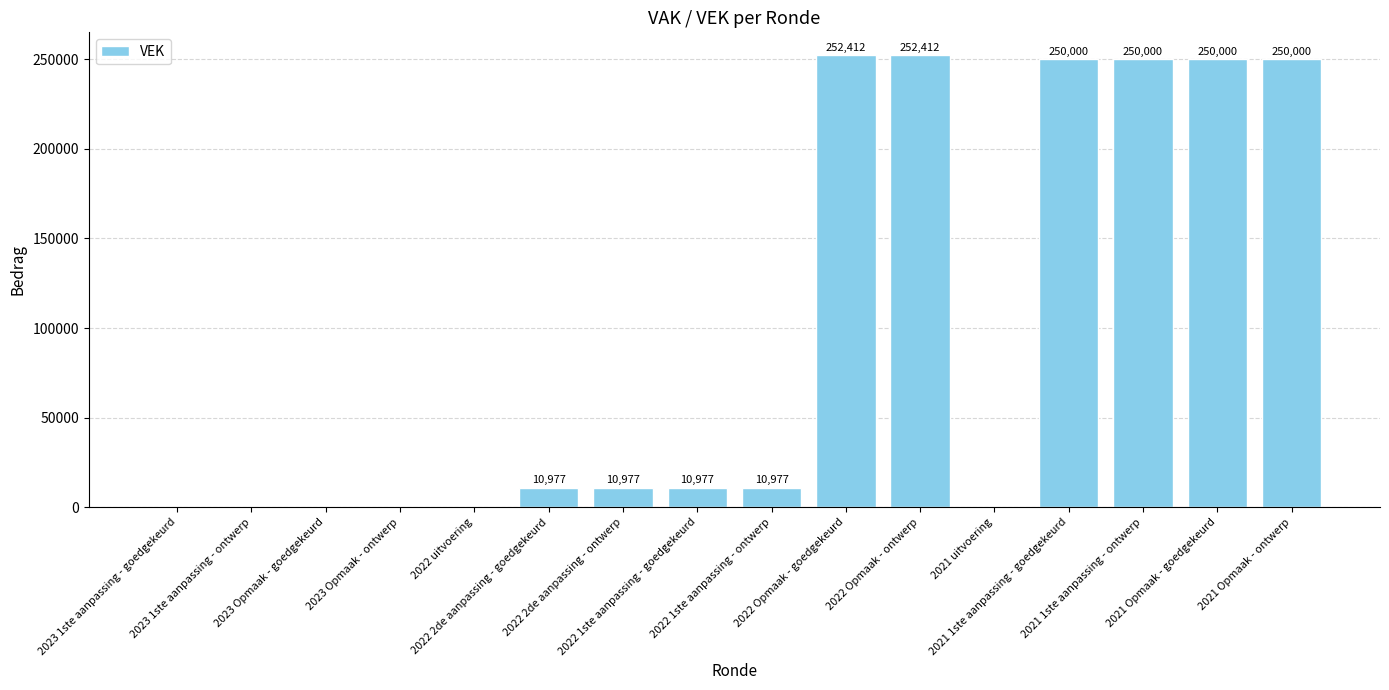

What is the maximum value shown in the chart?

252412